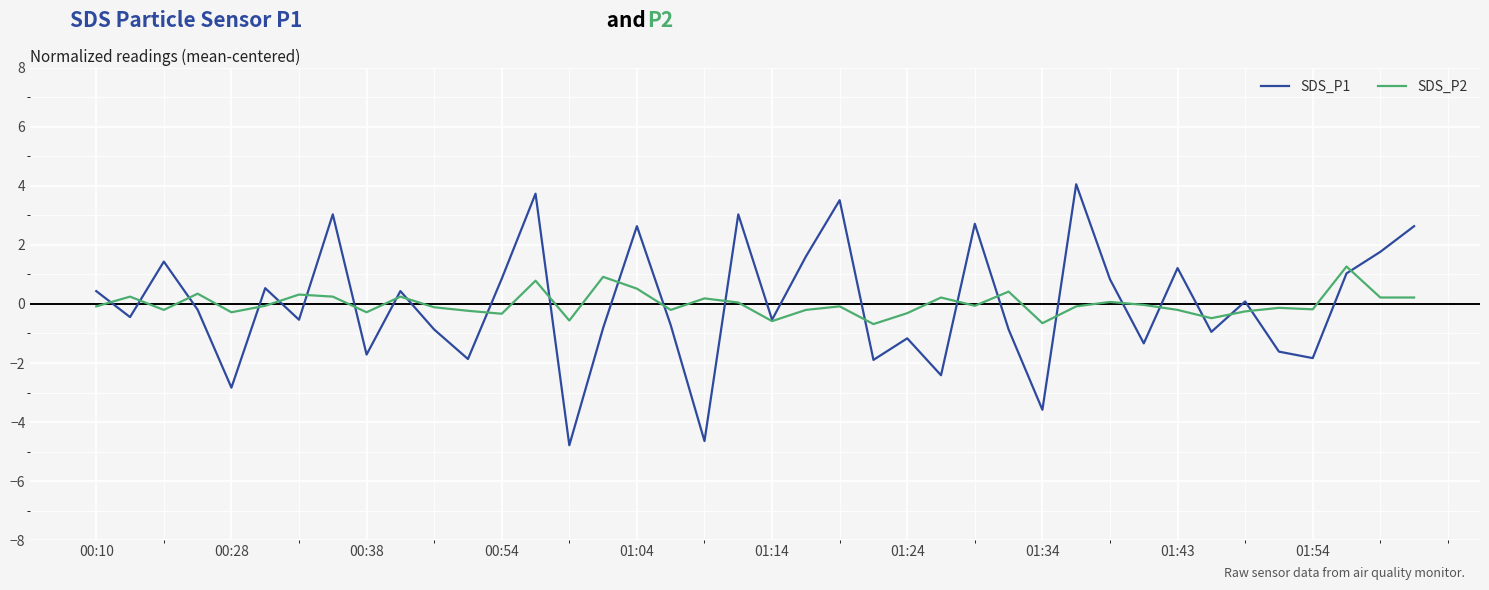

What is the minimum value for SDS_P1?

-4.8